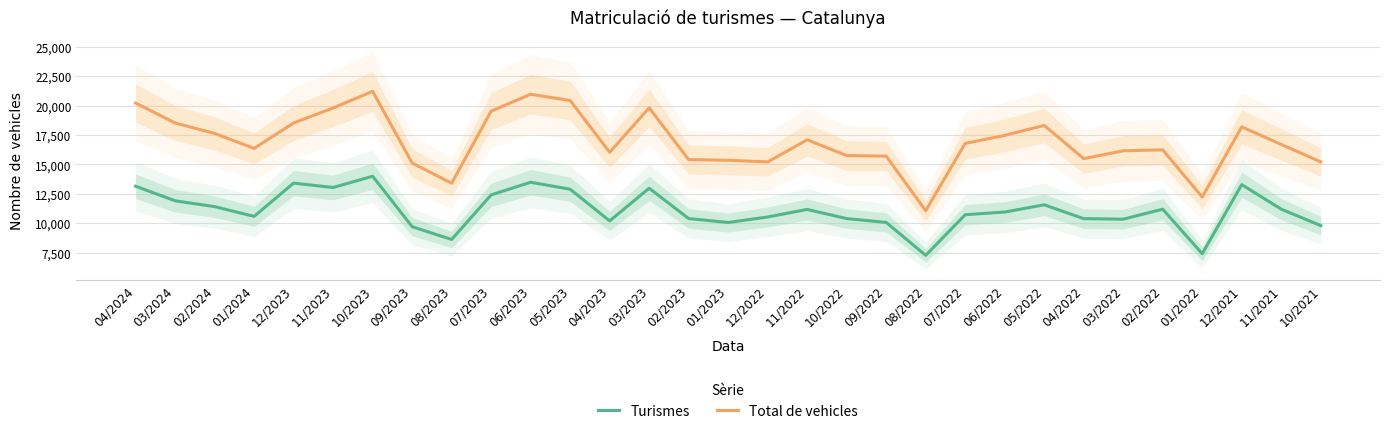

What is the value of the Total de vehicles point at the 29th from the left?

18195